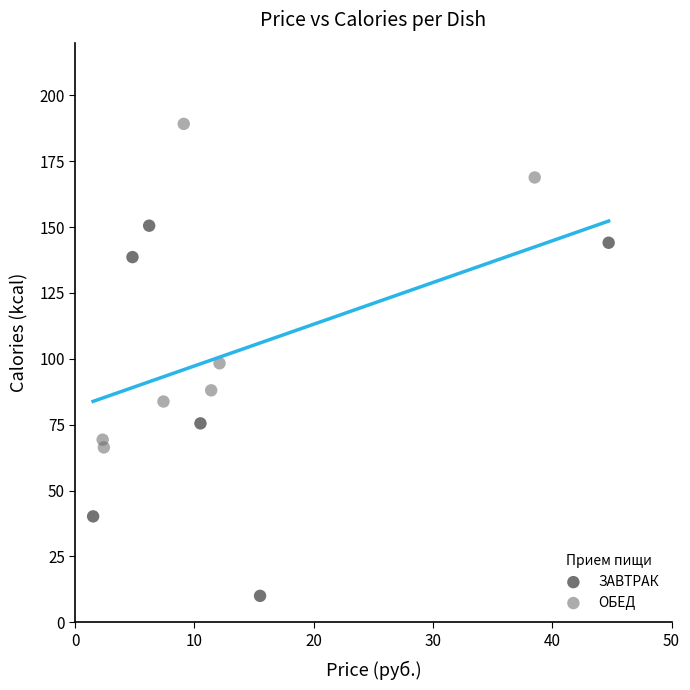

Which series reaches the minimum Y coordinate?

ЗАВТРАК